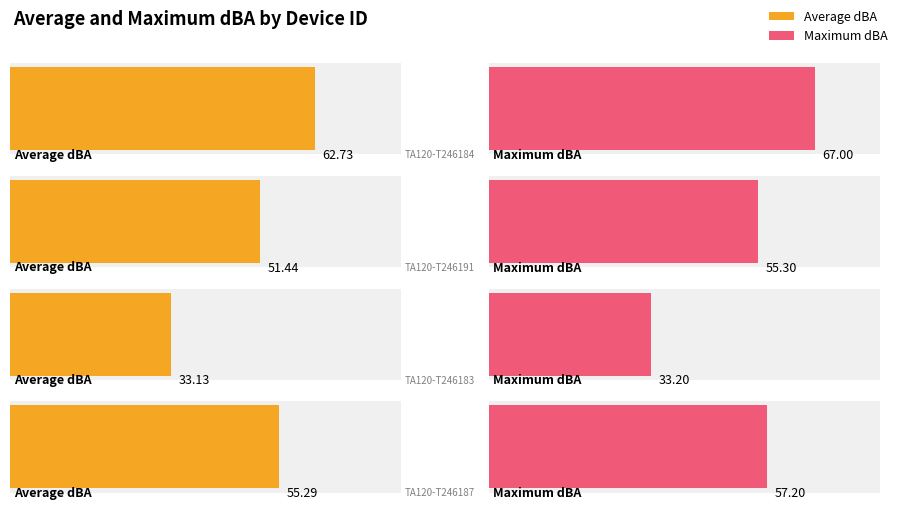

Reading left to right, extract all data points from this chart.

Average dBA: 62.7	51.4	33.1	55.3
Maximum dBA: 67.0	55.3	33.2	57.2